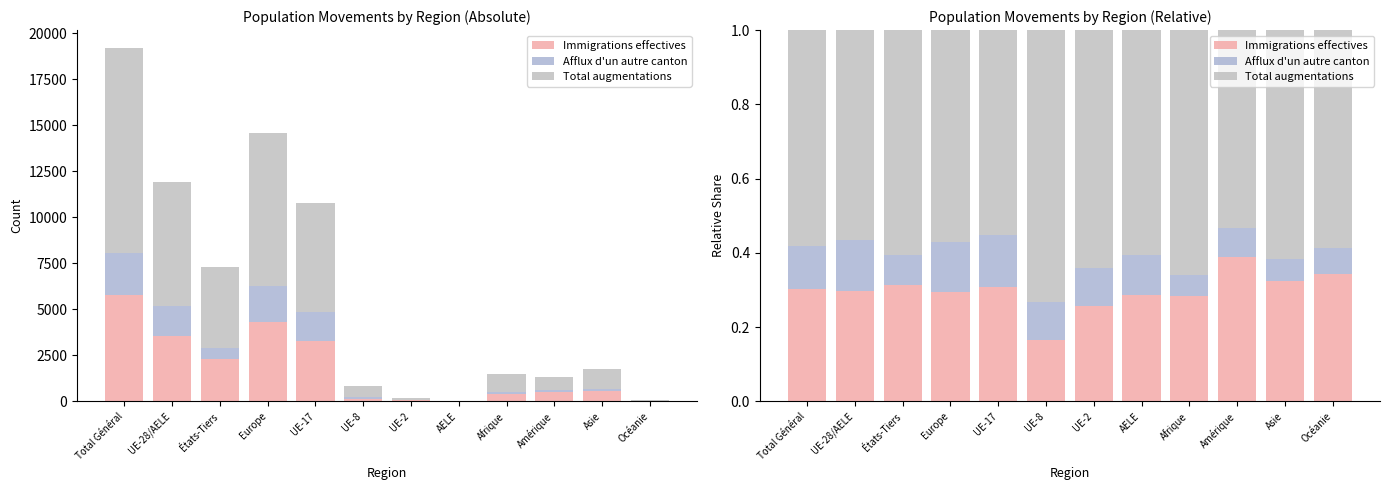

Which series has the largest total across all categories?

Total augmentations